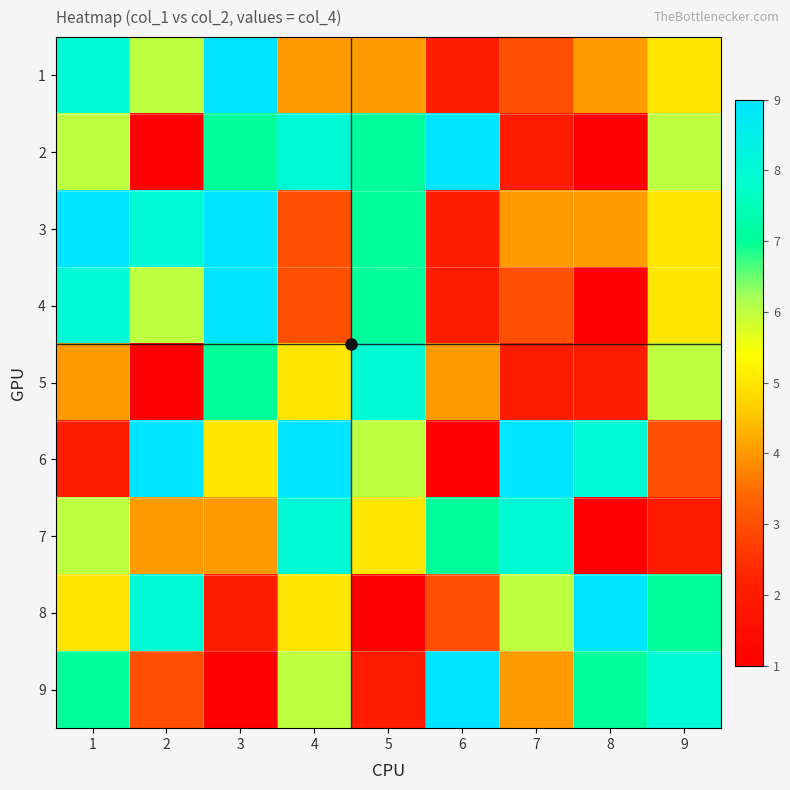

What is the spread (max minus min) of values at 3?

8